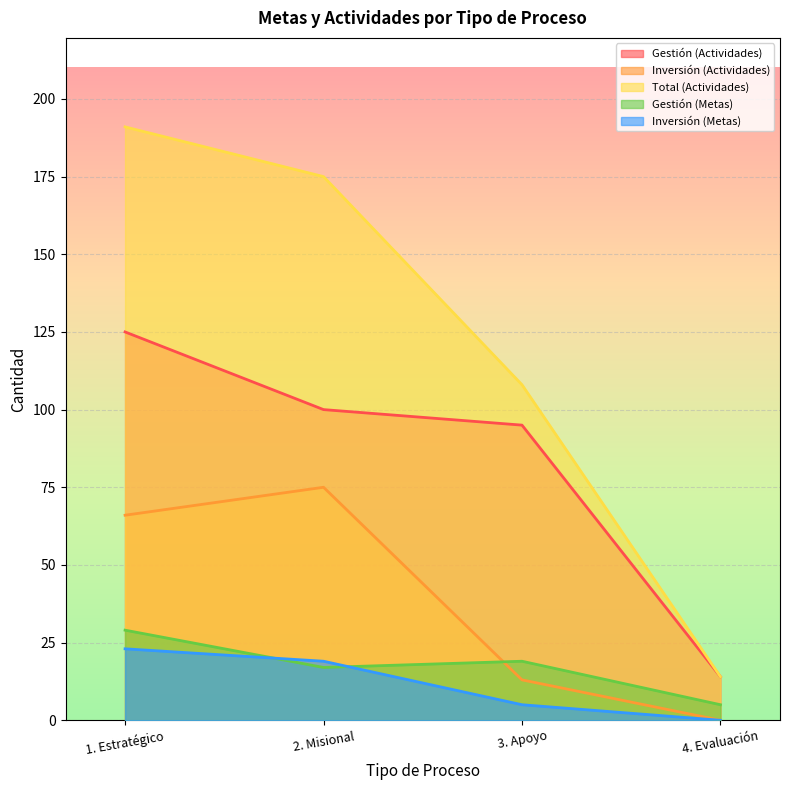

What are all the series names shown in the legend?

Gestión (Actividades), Inversión (Actividades), Total (Actividades), Gestión (Metas), Inversión (Metas)